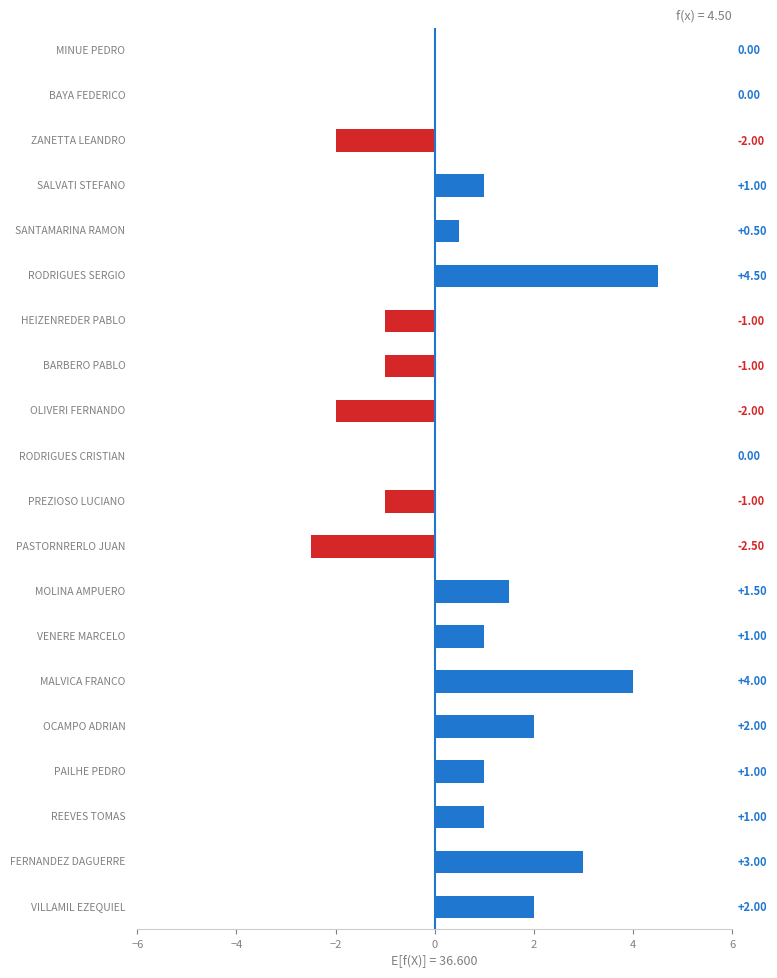

Count the number of categories in the chart.

20